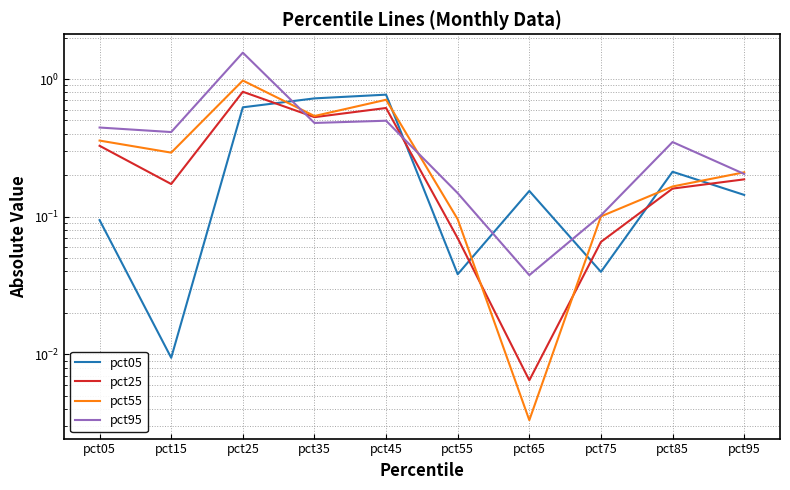

True or false: pct55 and pct25 intersect in this chart.

True